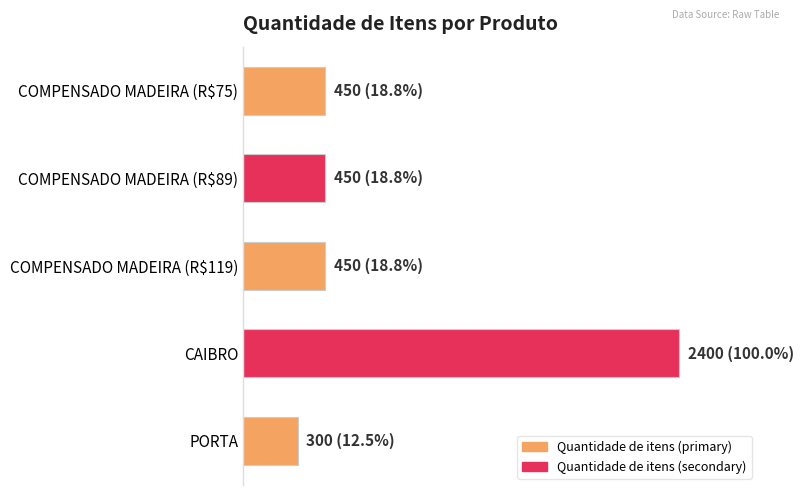

Does the chart contain any negative values?

No